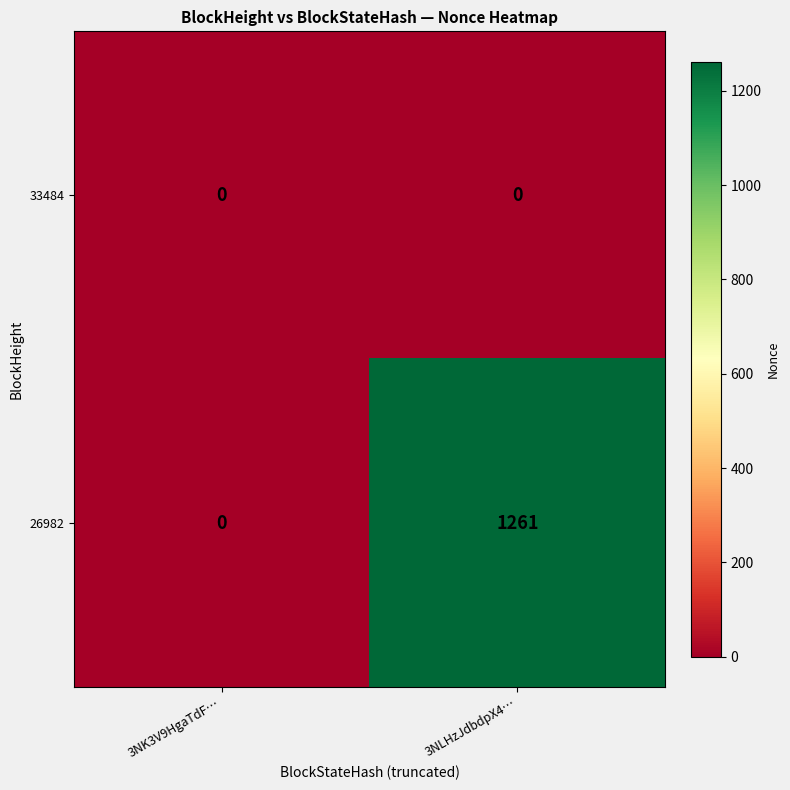

List the series in order of their overall mean, lowest first.

33484, 26982